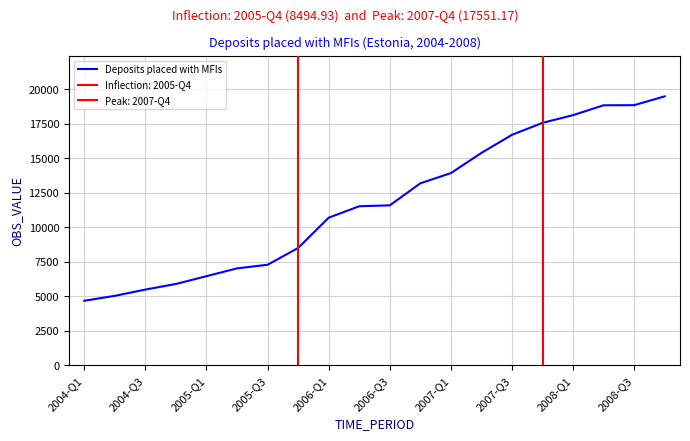

What is the minimum value for Deposits placed with MFIs?

4673.6